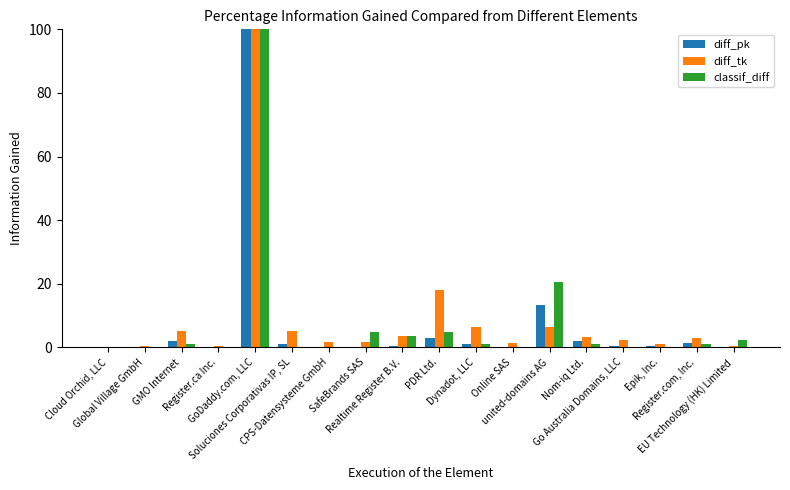

What is the total value across all series at Register.com, Inc.?

5.5